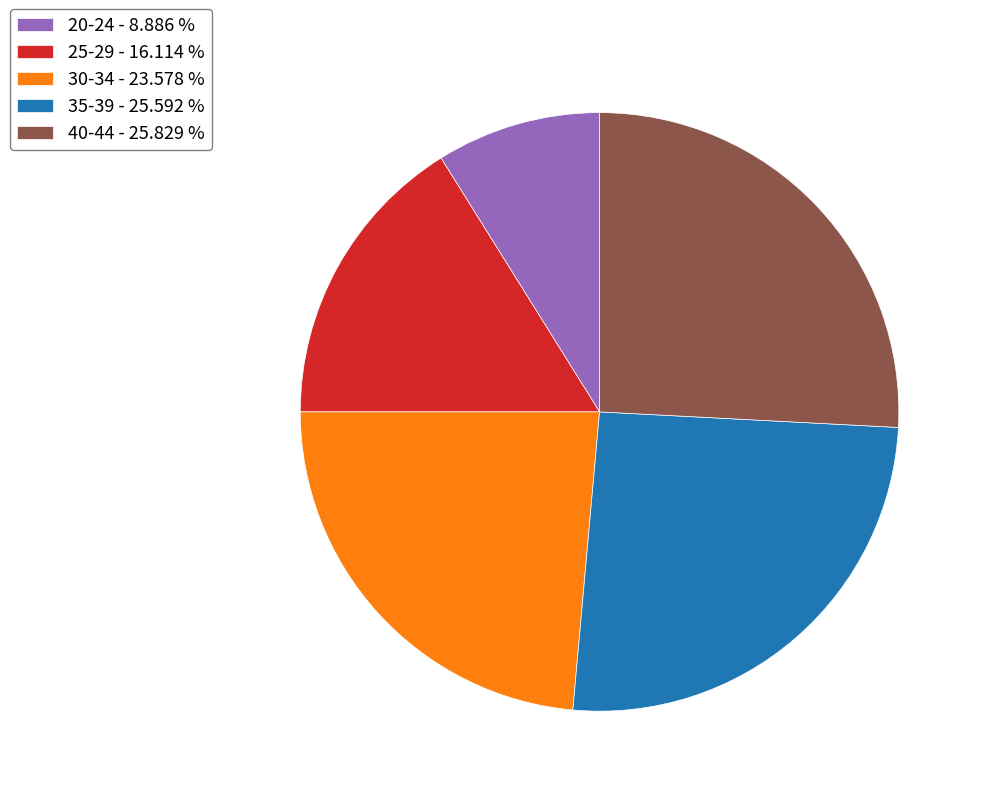

Is the sum of 30-34 and 20-24 greater than half?

No